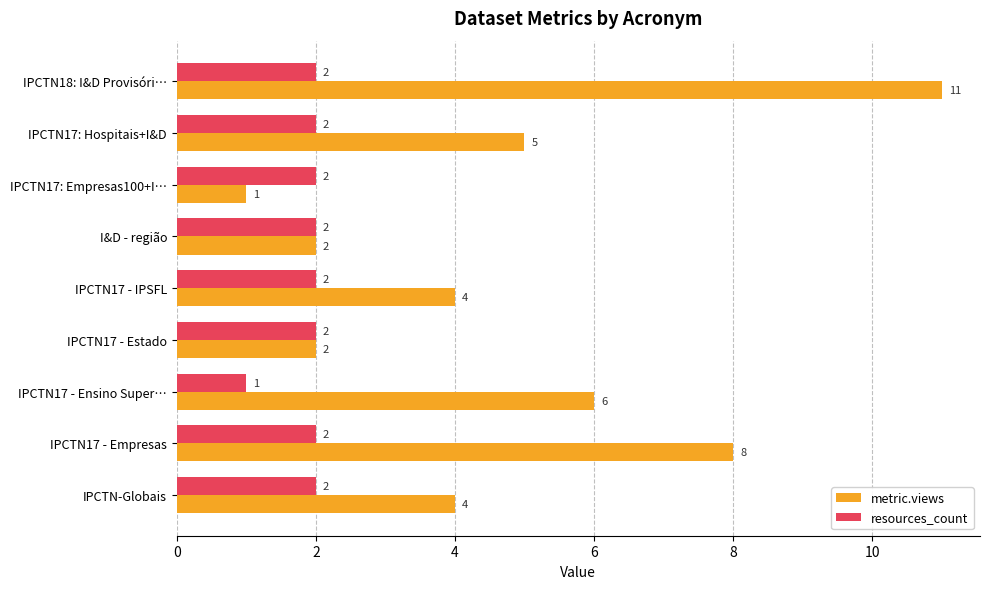

At which label is resources_count closest to 1?

IPCTN17 - Ensino Super…